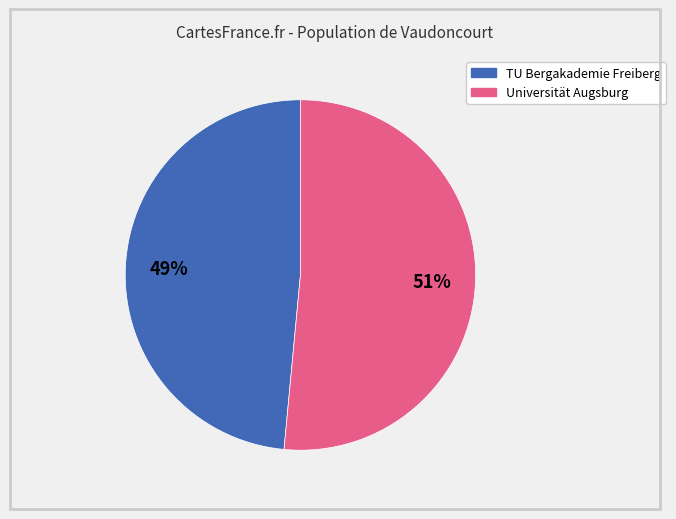

Between TU Bergakademie Freiberg and Universität Augsburg, which is larger?

Universität Augsburg